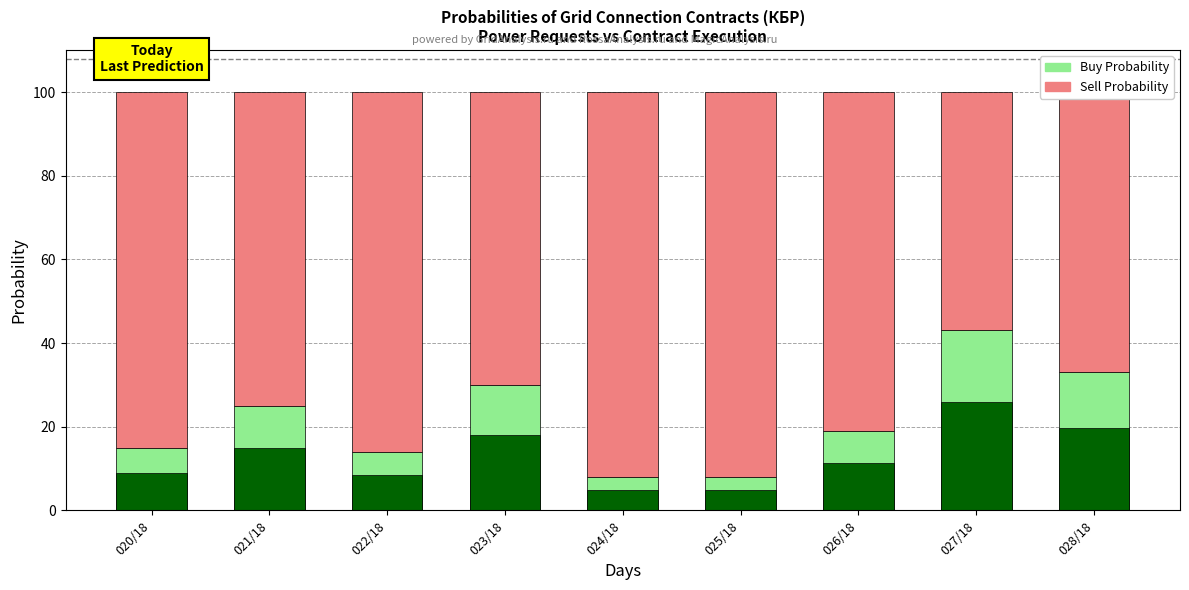

What is the difference between the highest and lowest values at 027/18?

14